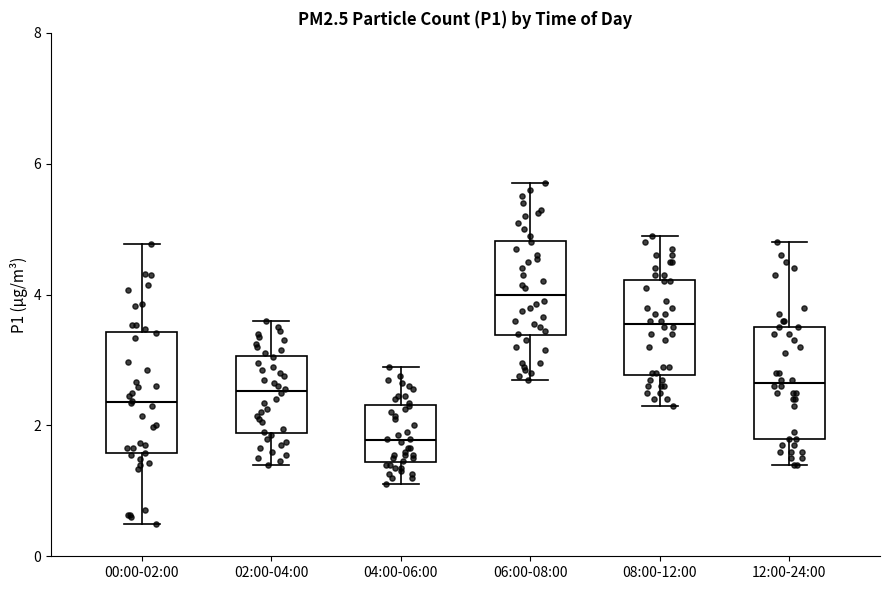

Reading left to right, read every box against the y-axis: the position of its median line, the range the box covers, and the ends of its whiskers. The values are not printed on the chart, so give them approximately, as read against the axis.

00:00-02:00: median 2.4, box 1.6 to 3.4, whiskers 0.6 to 4.8
02:00-04:00: median 2.6, box 1.8 to 3.0, whiskers 1.4 to 3.6
04:00-06:00: median 1.8, box 1.4 to 2.4, whiskers 1.2 to 3.0
06:00-08:00: median 4.0, box 3.4 to 4.8, whiskers 2.8 to 5.8
08:00-12:00: median 3.6, box 2.8 to 4.2, whiskers 2.4 to 5.0
12:00-24:00: median 2.6, box 1.8 to 3.6, whiskers 1.4 to 4.8